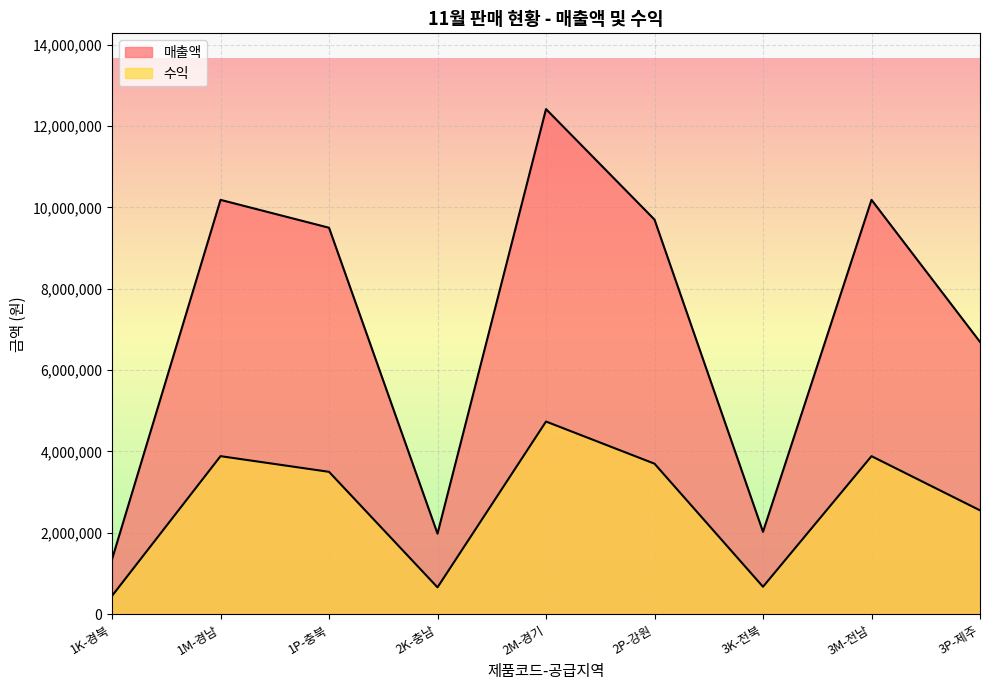

What is the minimum value shown in the chart?

450000